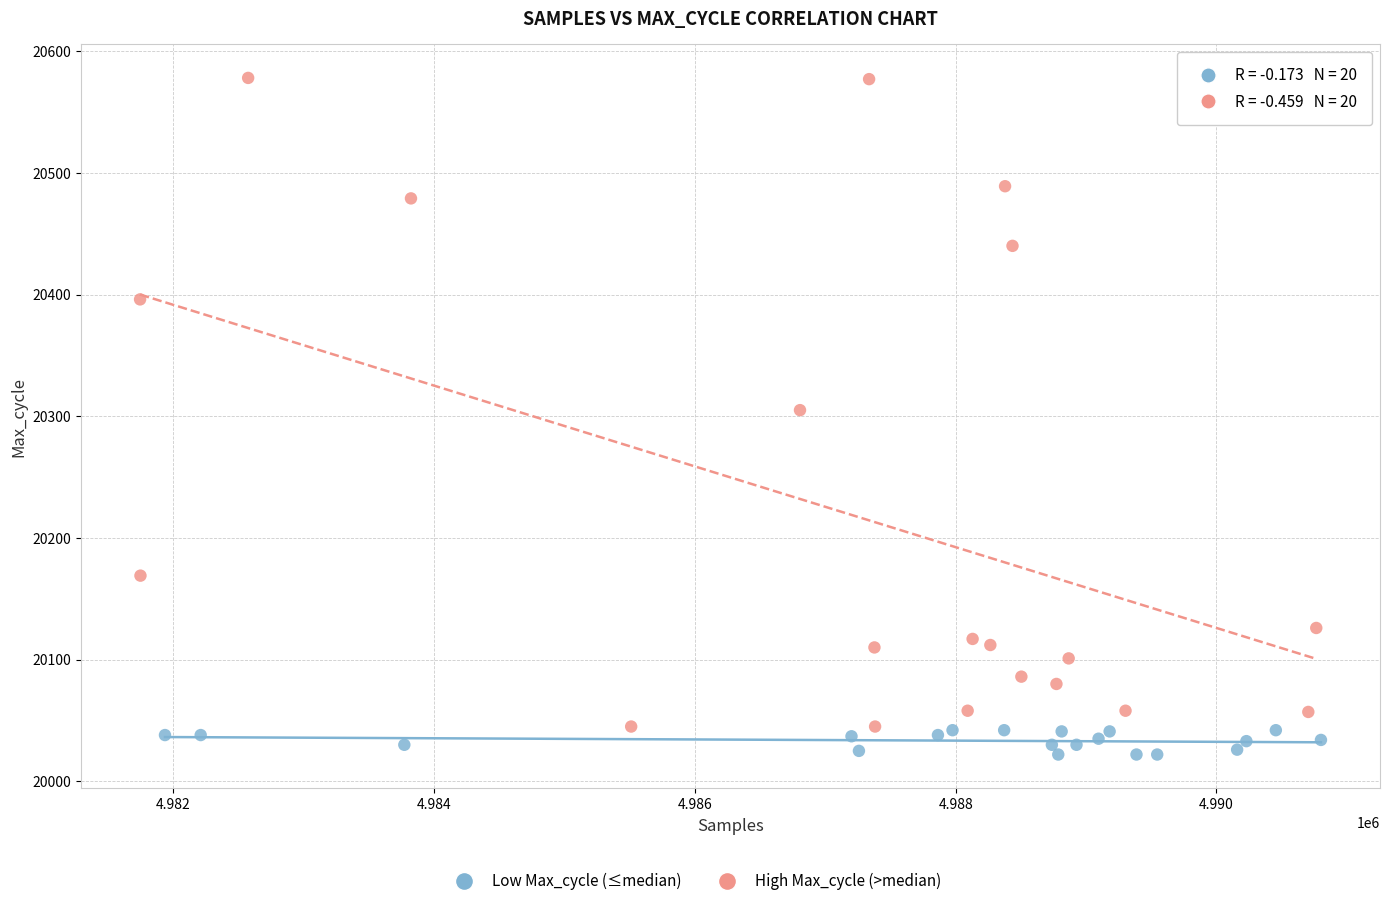

Which series reaches the maximum Y coordinate?

High Max_cycle (>median)